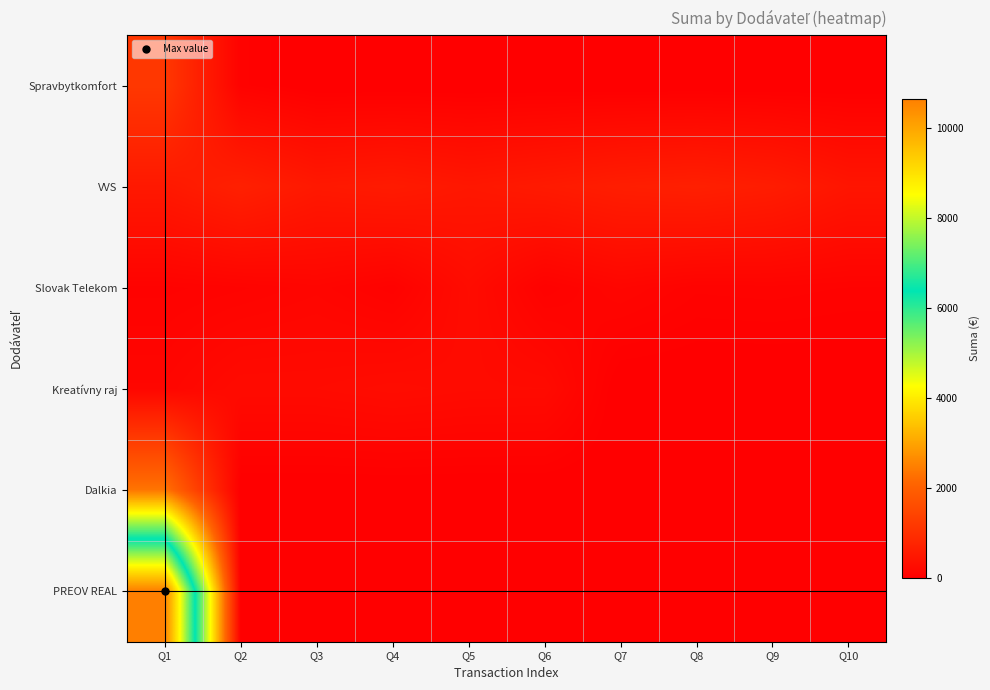

Which label corresponds to the smallest value in the chart?

Q3